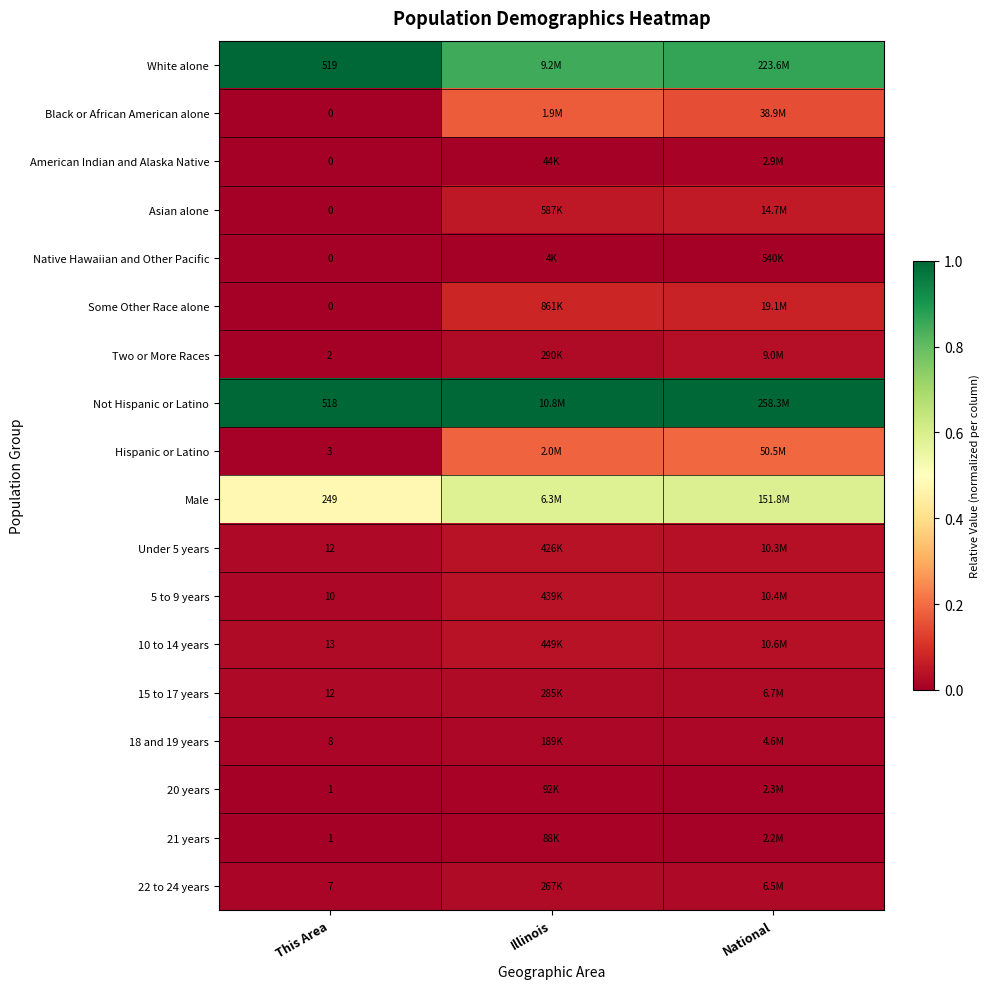

The value of White alone at National is 1.5. True or false?

False